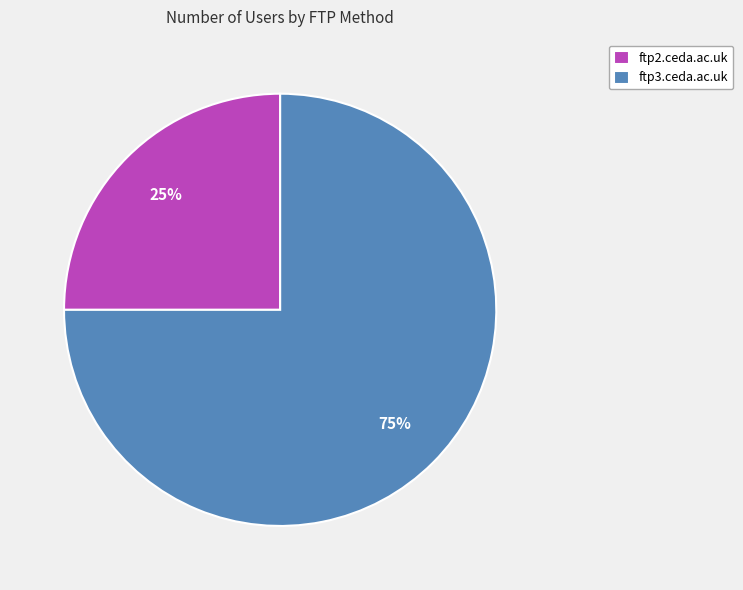

What percentage is the ftp2.ceda.ac.uk slice, to the nearest percent?

25%